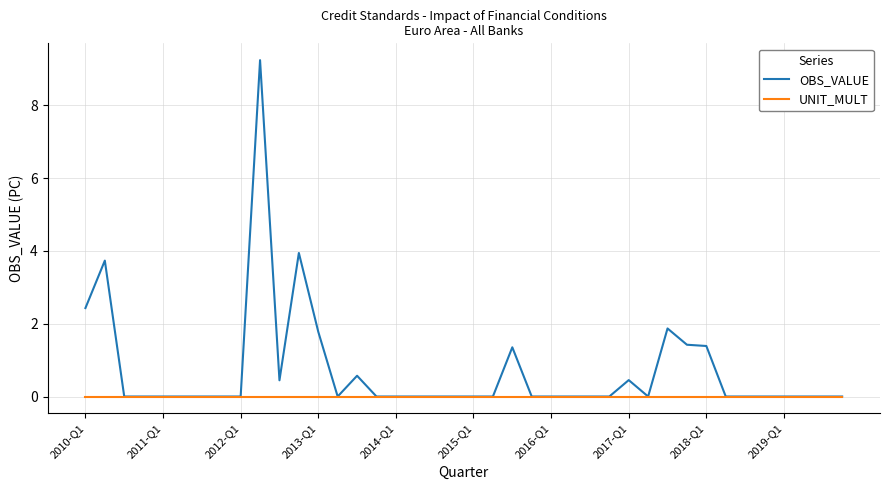

Which series has the largest total across all categories?

OBS_VALUE